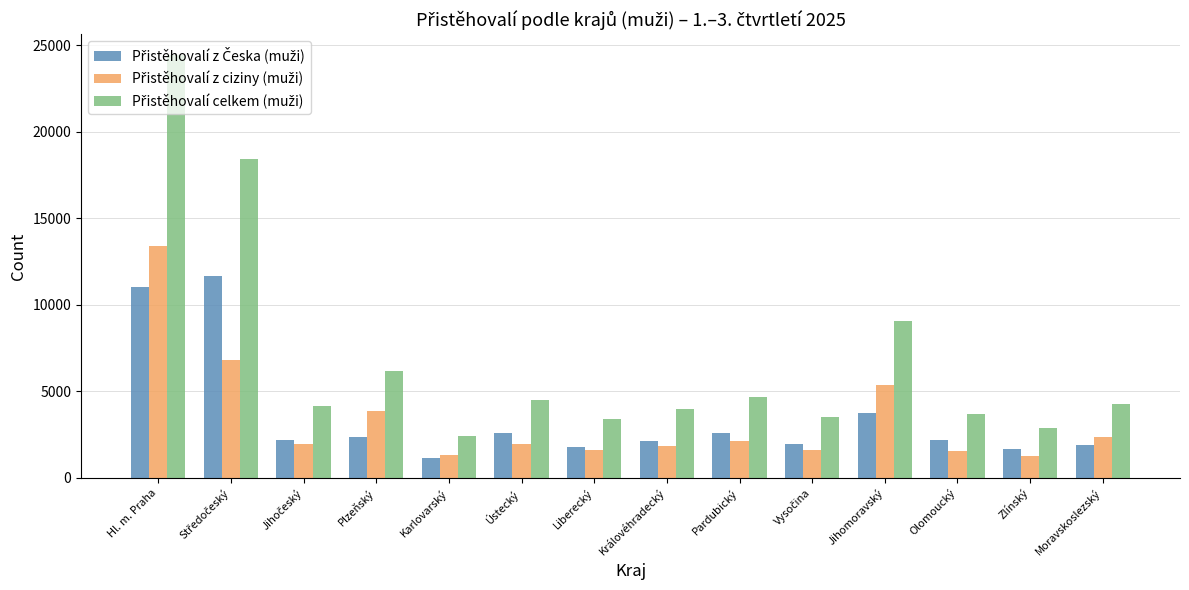

What is the minimum value shown in the chart?

1120